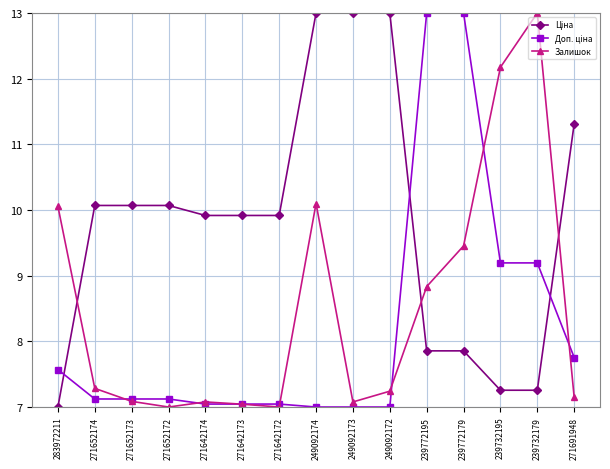

True or false: Залишок has more than 0 interior local peaks.

True